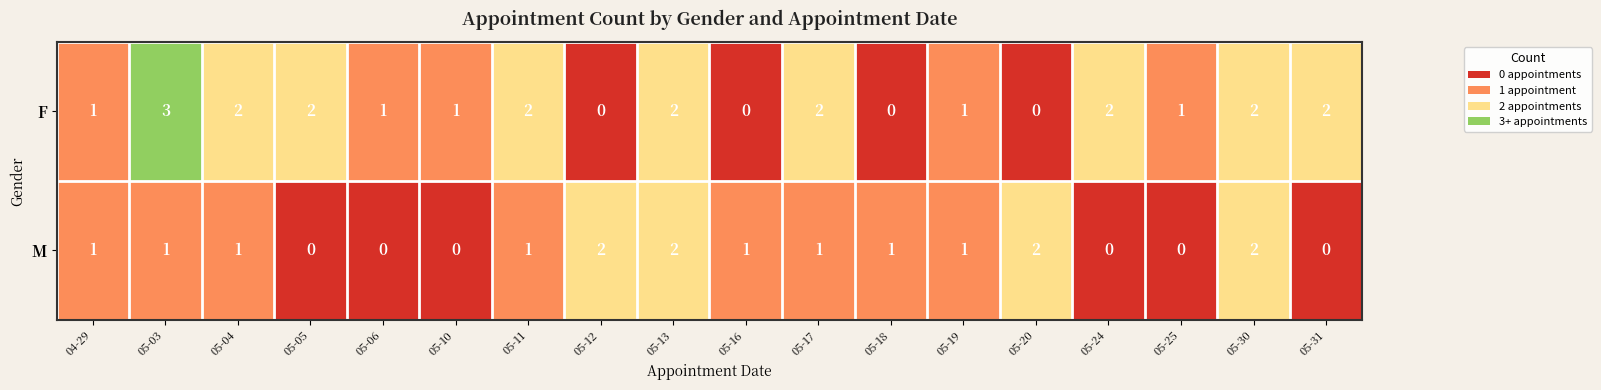

What is the sum of the M values at 04-29 and 05-20?

3